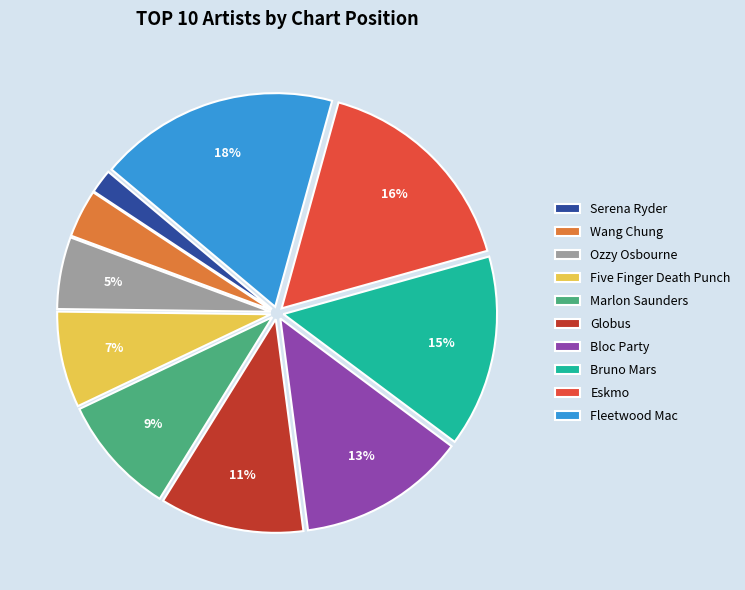

The Eskmo slice represents 16% of the pie. True or false?

True